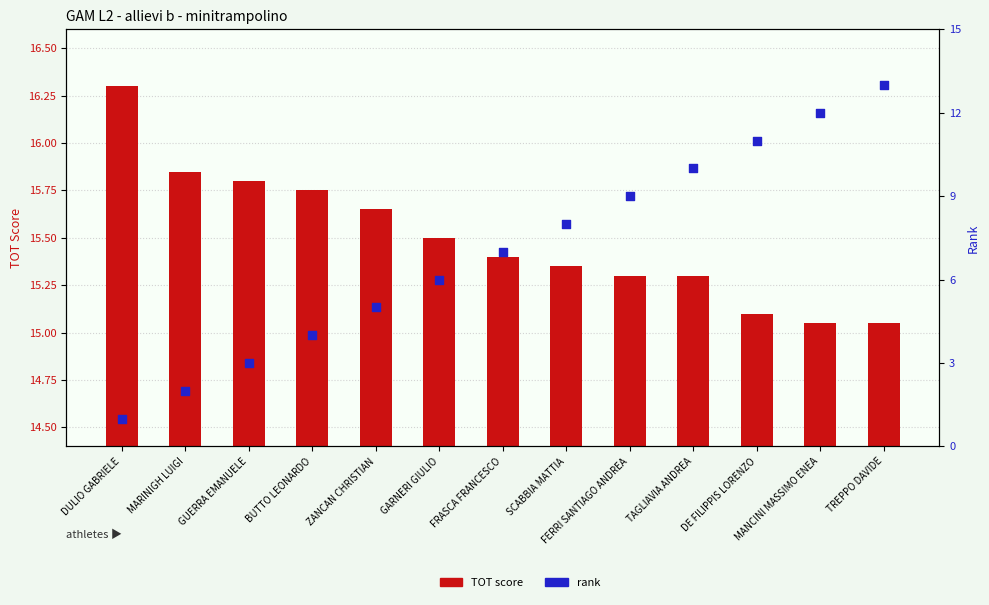

At which category is the sum across all series the highest?

TREPPO DAVIDE